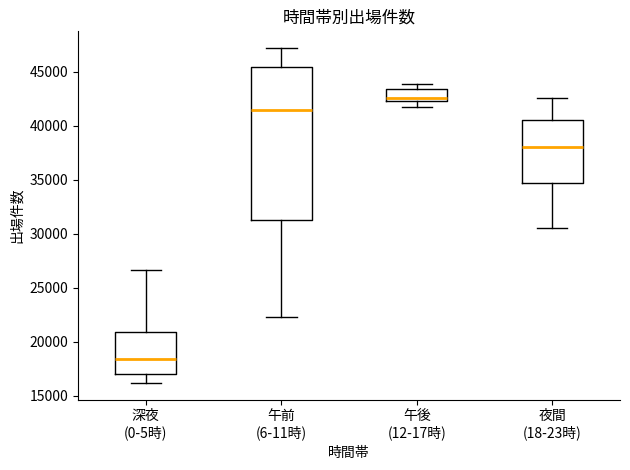

Reading left to right, transcribe this box plot: for each box, give where its median line is, the range the box spans, and where its two whiskers end, as read against the y-axis. The values are not printed on the chart, so give them approximately, as read against the axis.

深夜 (0-5時): median 18500, box 17000 to 21000, whiskers 16000 to 26500
午前 (6-11時): median 41500, box 31500 to 45500, whiskers 22500 to 47000
午後 (12-17時): median 42500 (just above the box's lower edge), box 42500 to 43500, whiskers 41500 to 44000
夜間 (18-23時): median 38000, box 34500 to 40500, whiskers 30500 to 42500